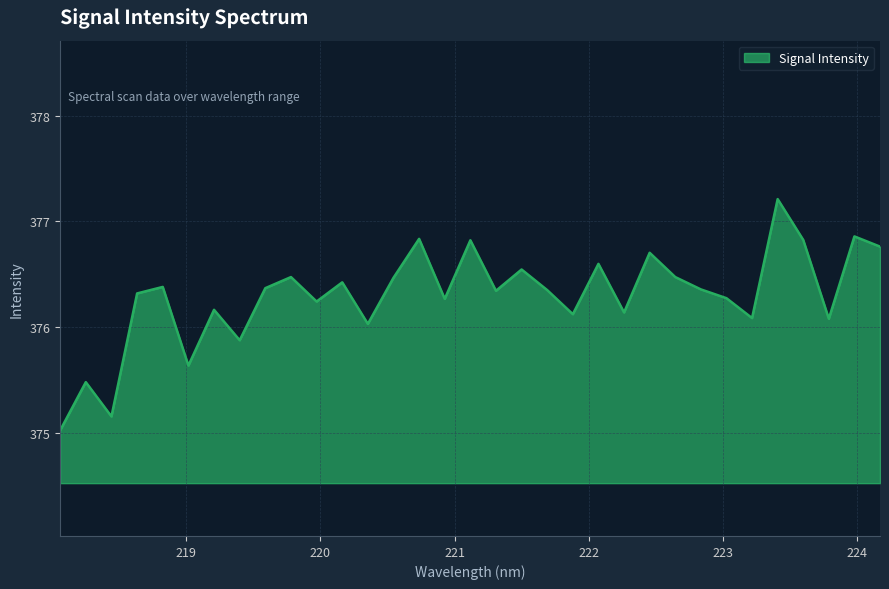

What is the minimum value shown in the chart?

375.0